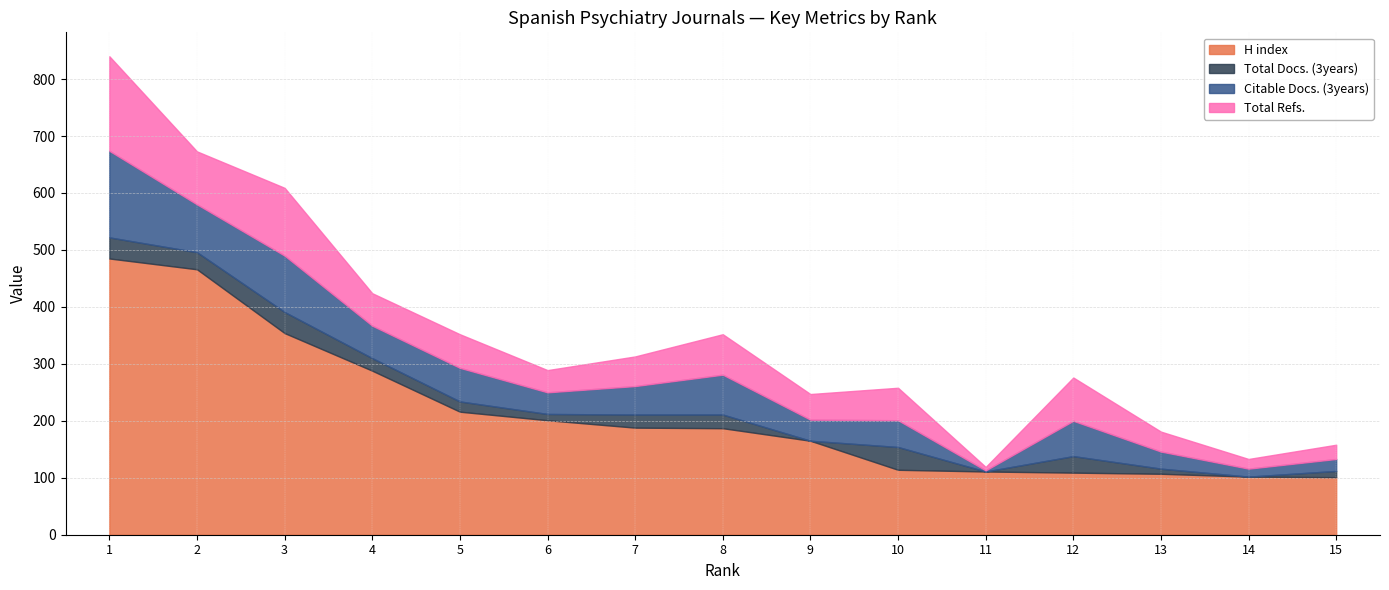

At which label does Citable Docs. (3years) reach its peak?

1